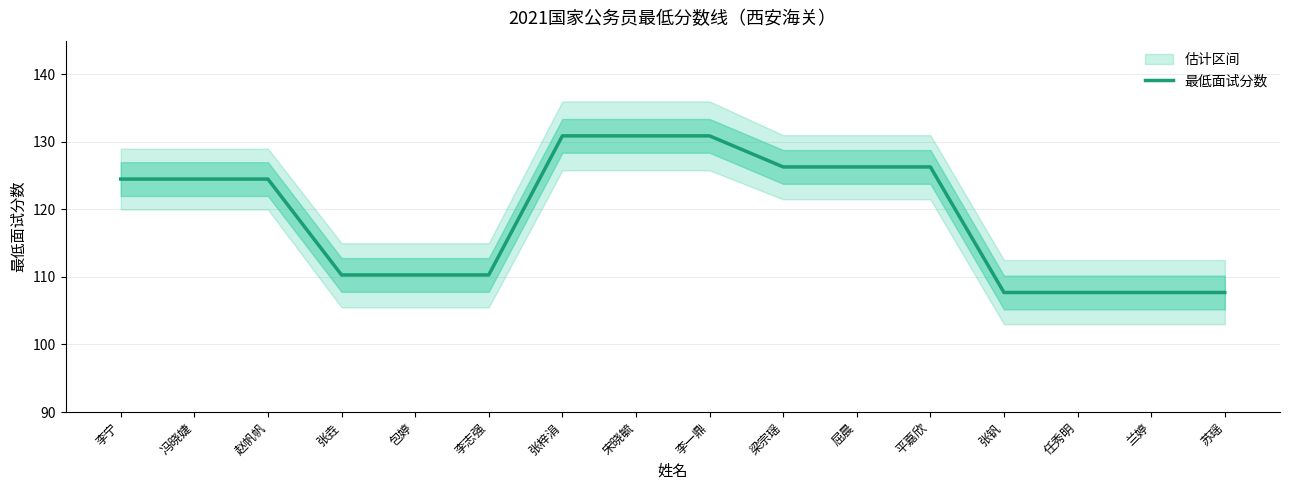

What is the maximum value shown in the chart?

130.9